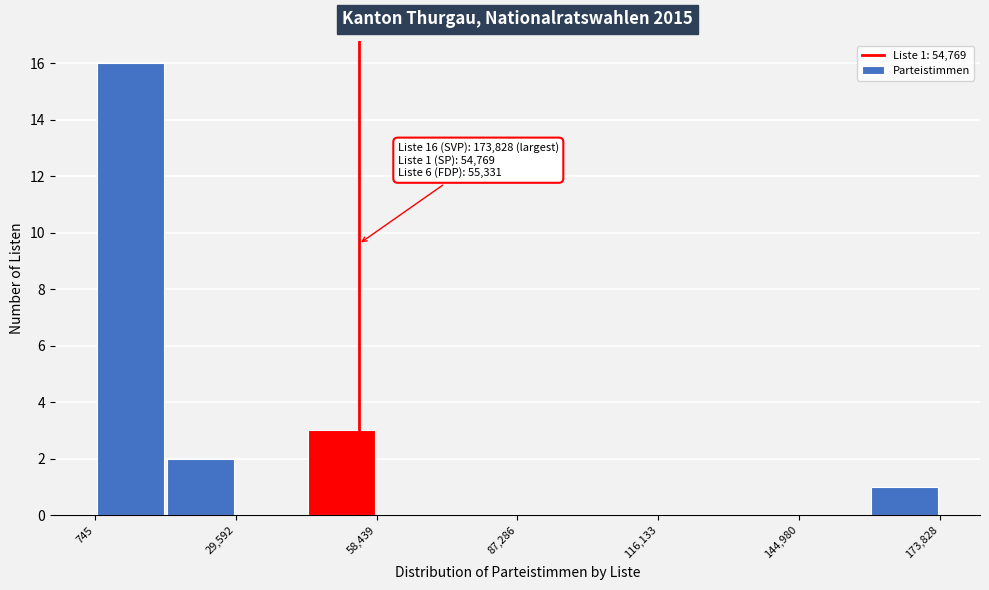

Read against the x-axis, roughly where is the centre of the tallest bar?

10000